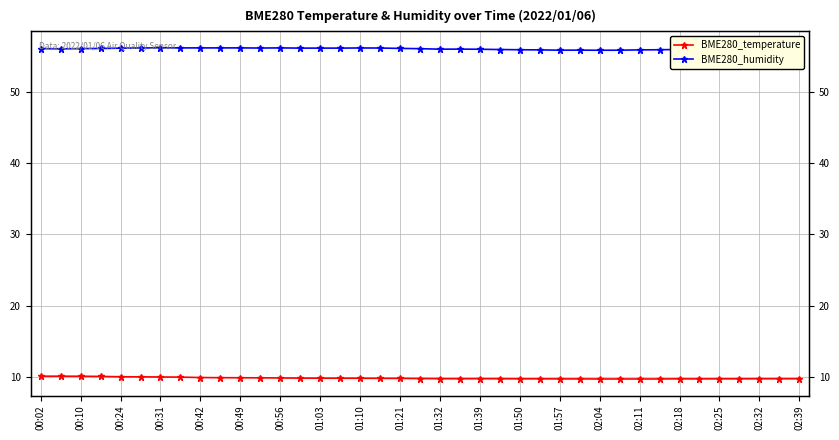

Which series has the largest total across all categories?

BME280_humidity